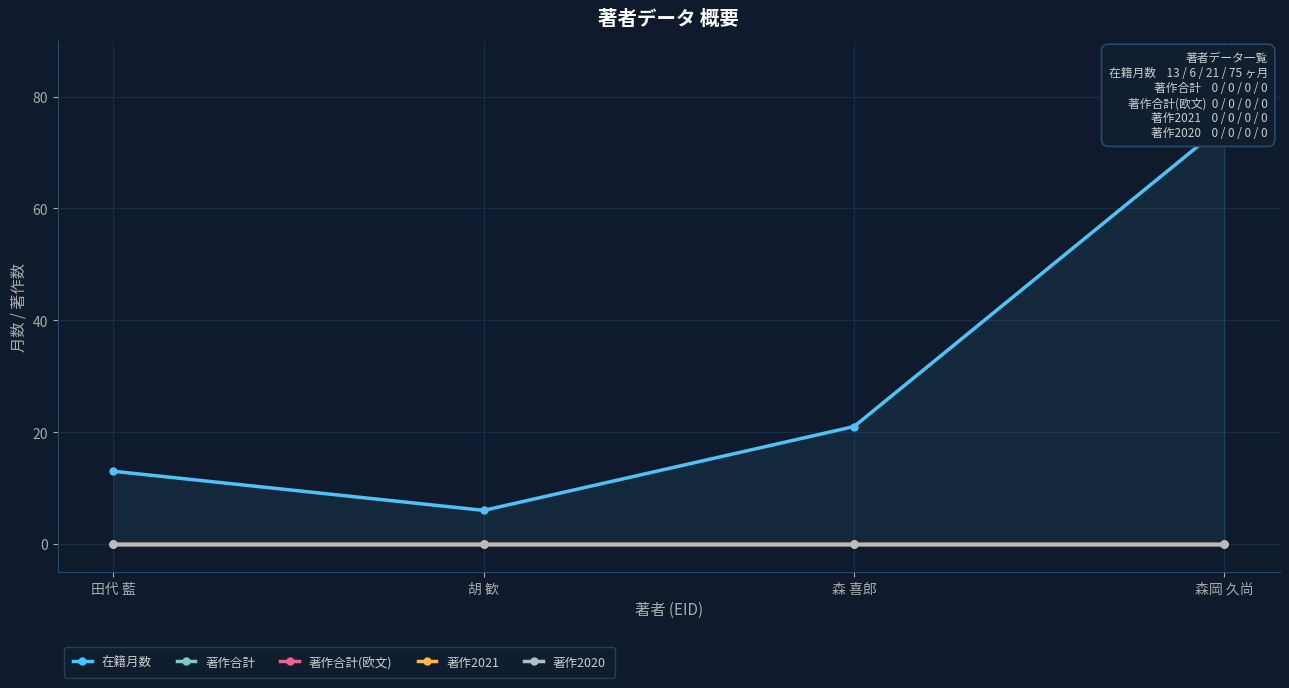

What is the label of the 3rd point from the left?

森 喜郎